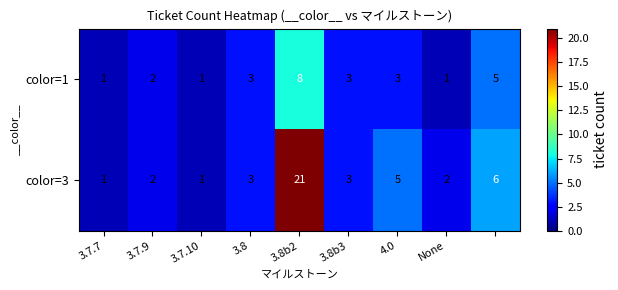

Rank the series by their maximum value, from lowest to highest.

color=1, color=3